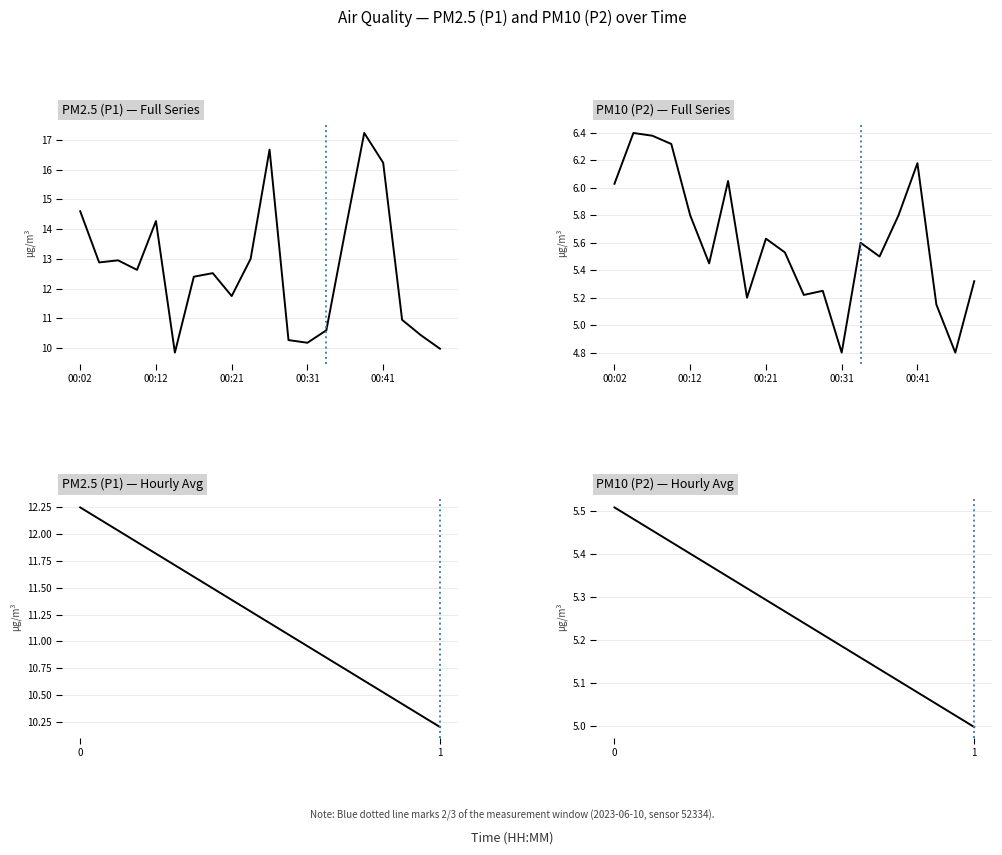

Which series has the widest spread of values?

PM2.5 (P1)